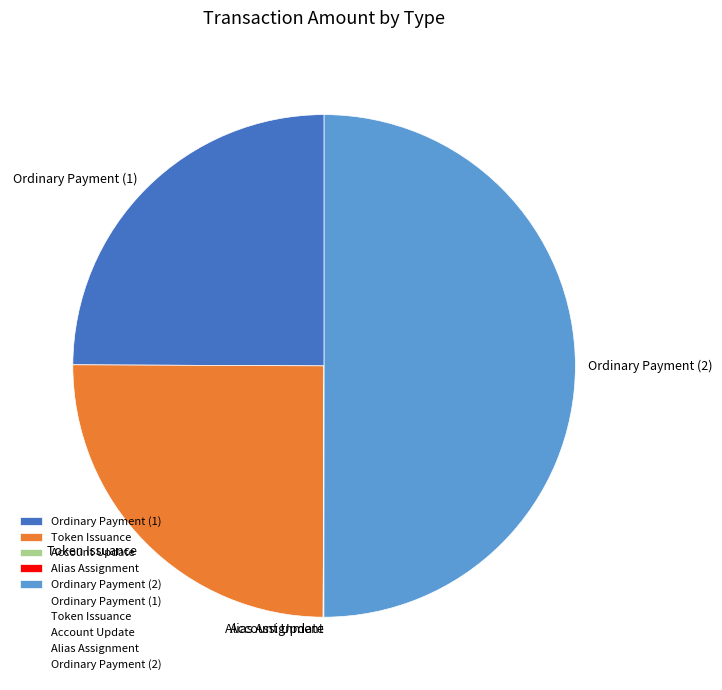

The Ordinary Payment (2) slice represents 50% of the pie. True or false?

True